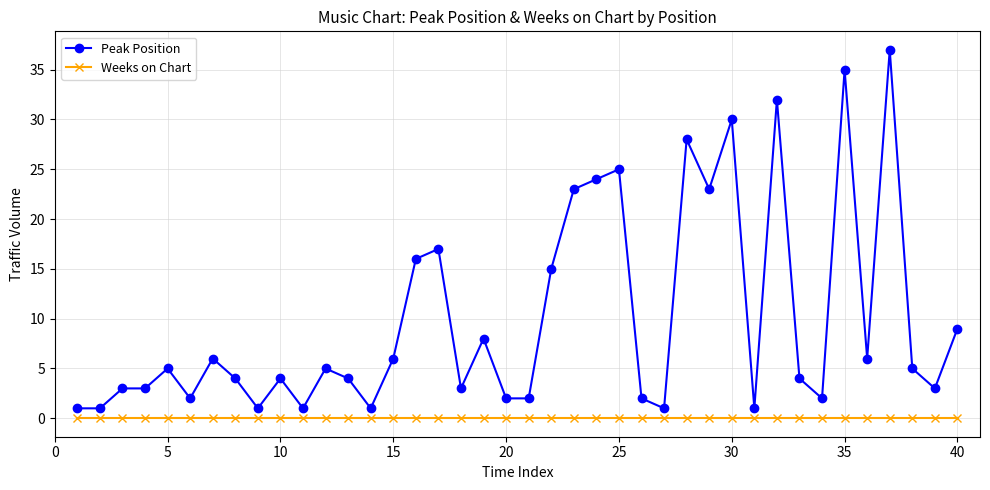

What is the sum of all Peak Position values?

400